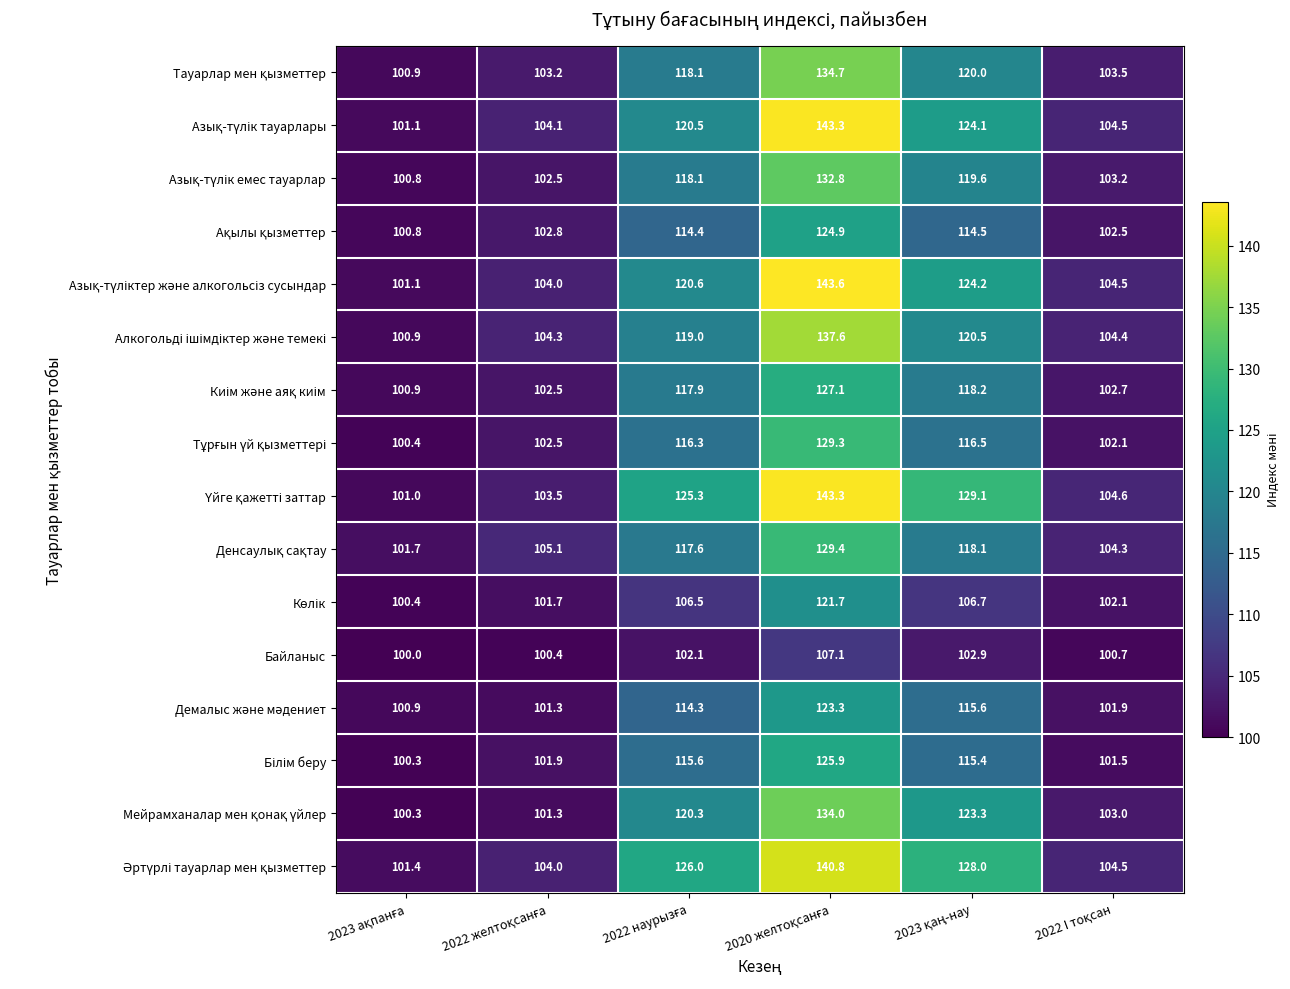

At how many categories does at least one series exceed 115?

3